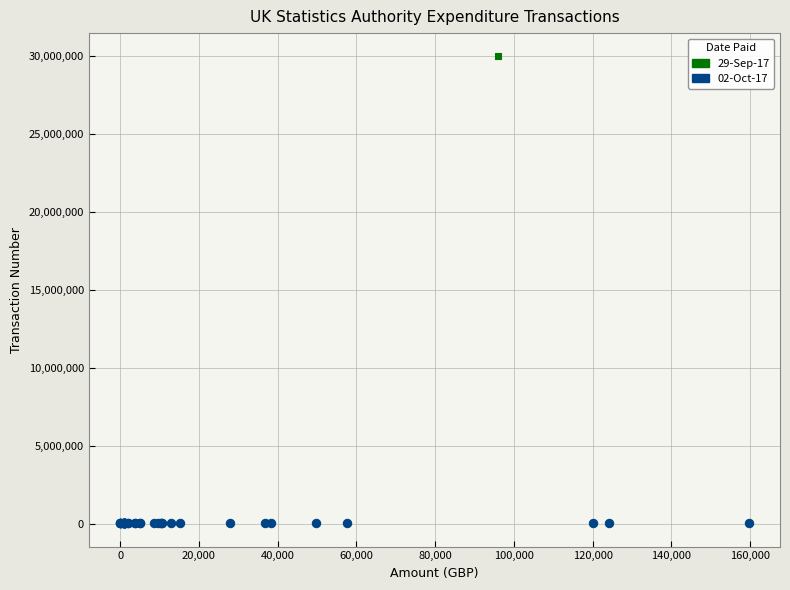

What are all the series names shown in the legend?

29-Sep-17, 02-Oct-17